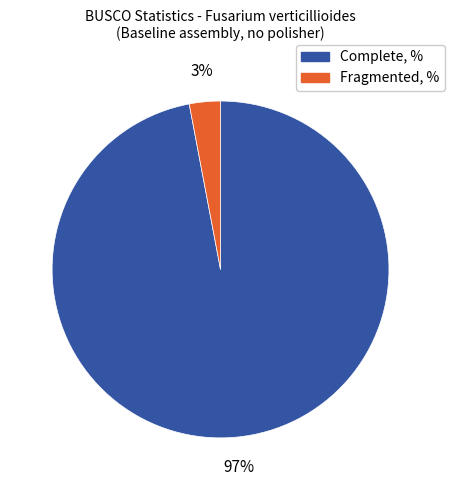

To the nearest percent, what is the difference between the largest and smallest slice percentages?

94%